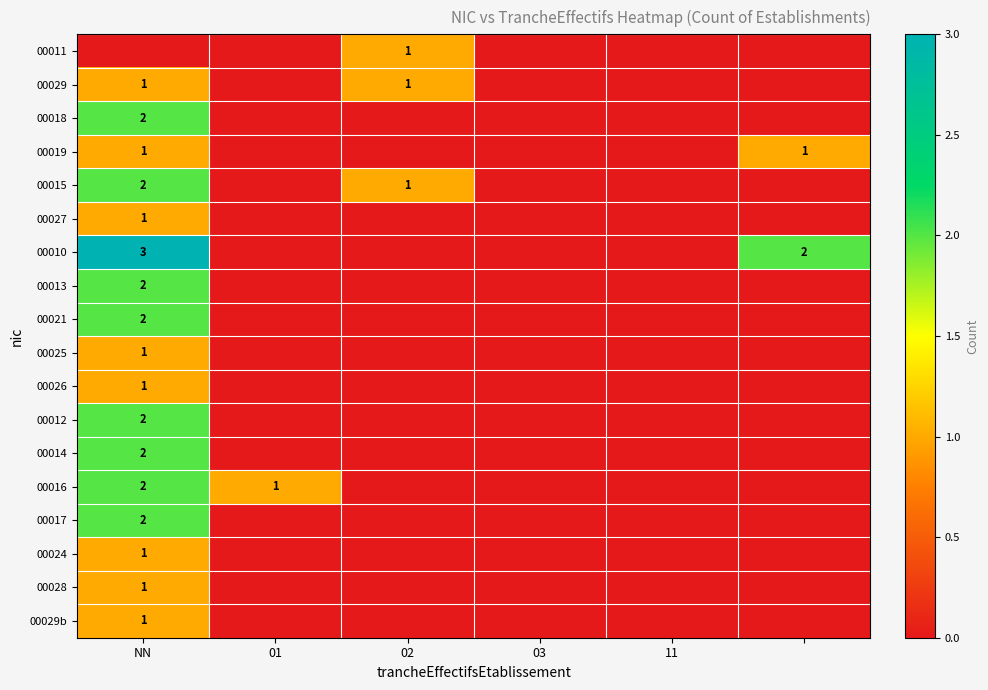

The value of 00018 at NN is 2. True or false?

True